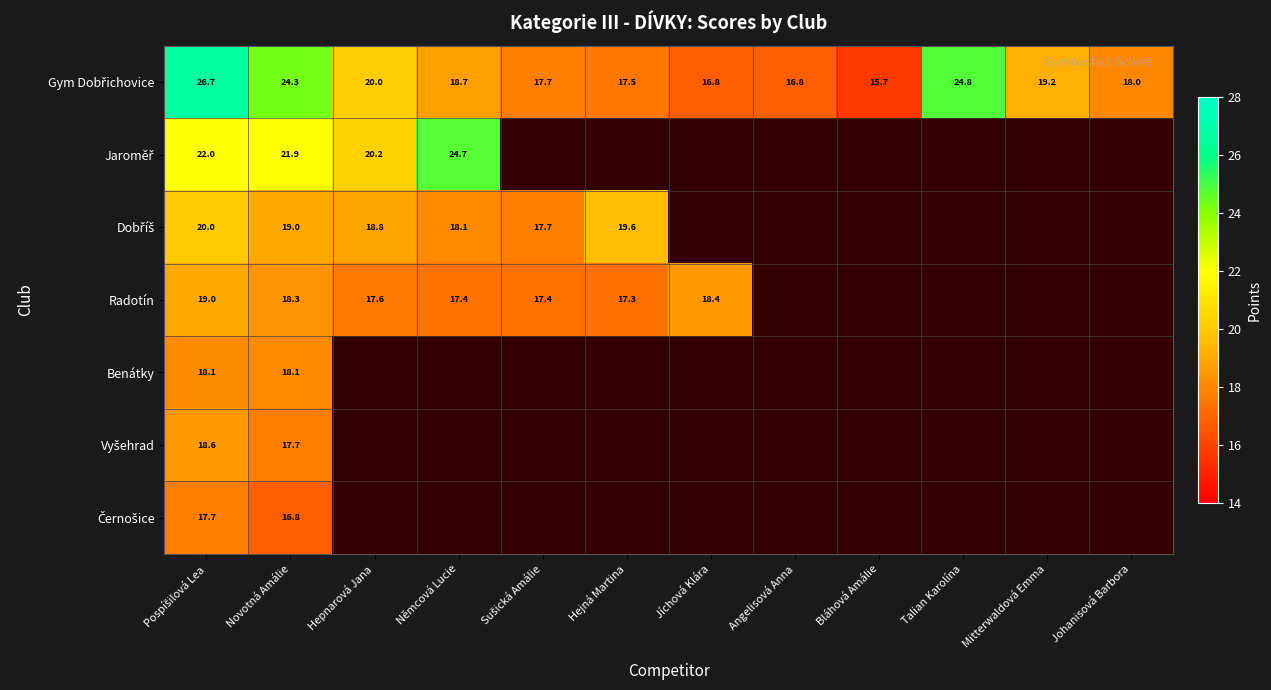

Rank the series by their maximum value, from lowest to highest.

Černošice, Benátky, Vyšehrad, Radotín, Dobříš, Jaroměř, Gym Dobřichovice